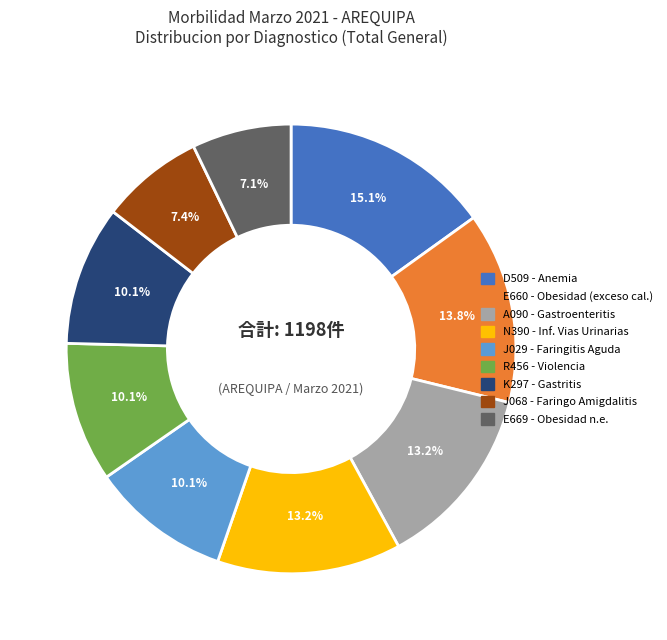

Does any single category account for the majority?

No